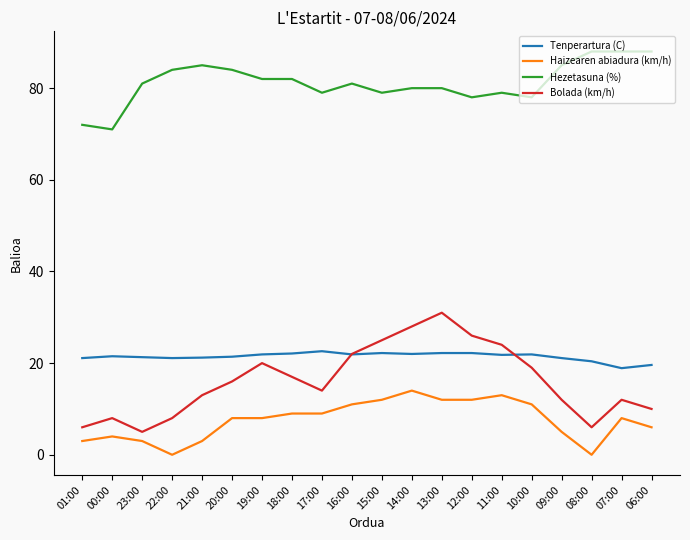

Is it true that Haizearen abiadura (km/h) equals 11.0 at 10:00?

True